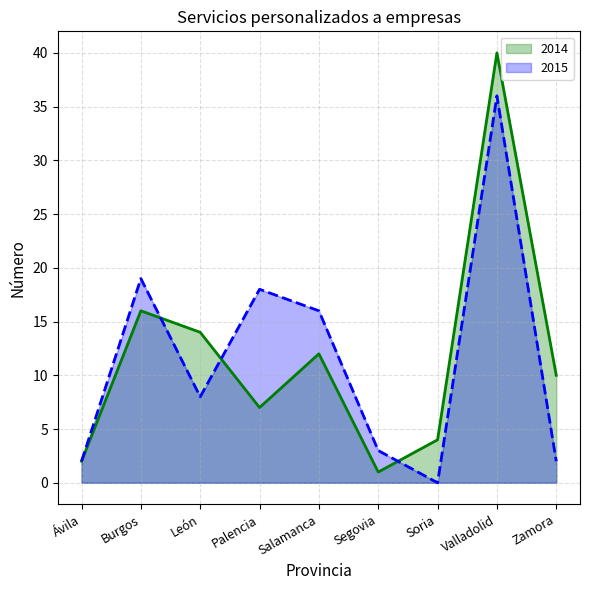

Reading left to right, what are all the values shown in this chart?

2014: Ávila=2	Burgos=16	León=14	Palencia=7	Salamanca=12	Segovia=1	Soria=4	Valladolid=40	Zamora=10
2015: Ávila=2	Burgos=19	León=8	Palencia=18	Salamanca=16	Segovia=3	Soria=0	Valladolid=36	Zamora=2